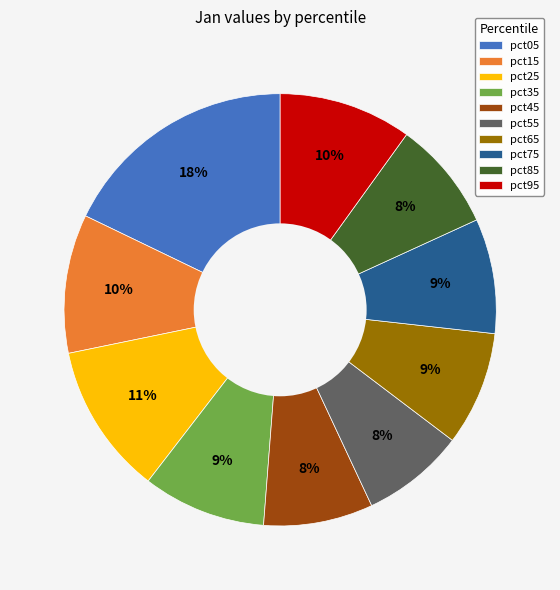

What is the largest slice in the pie chart?

pct05